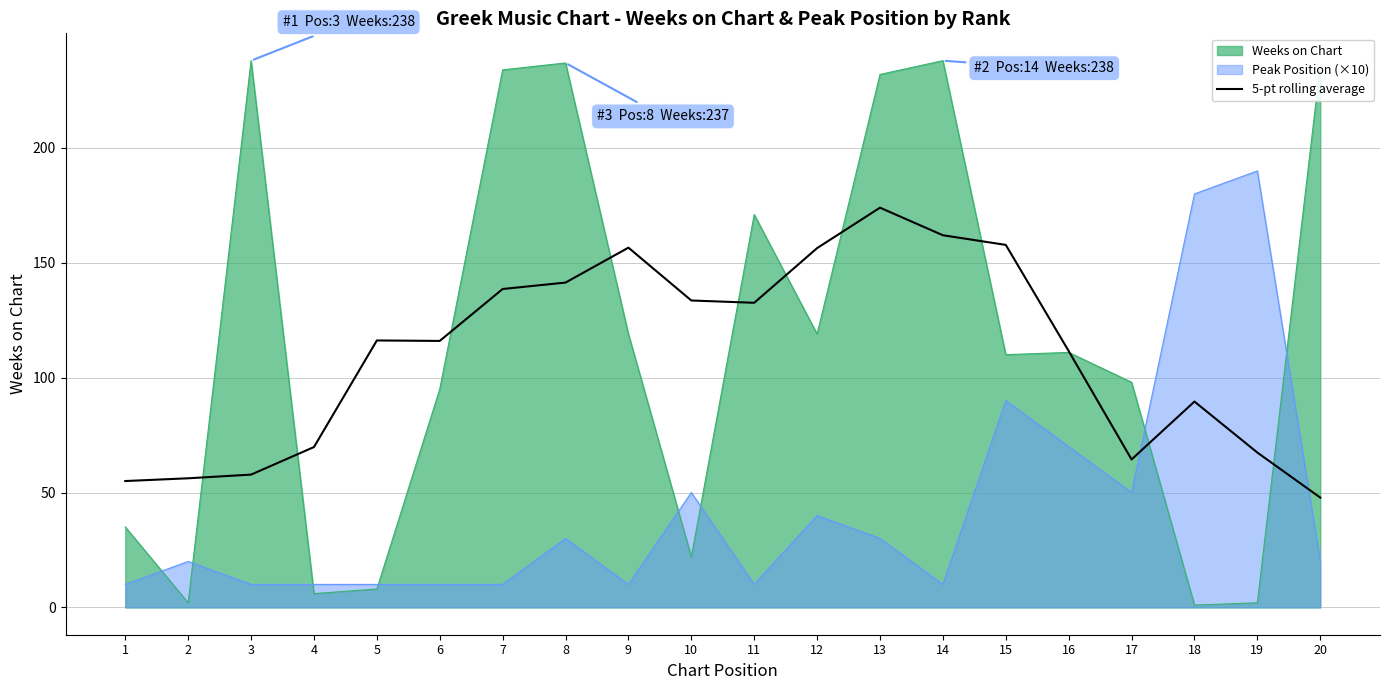

What is the change in value from 11 to 13?

+41.4